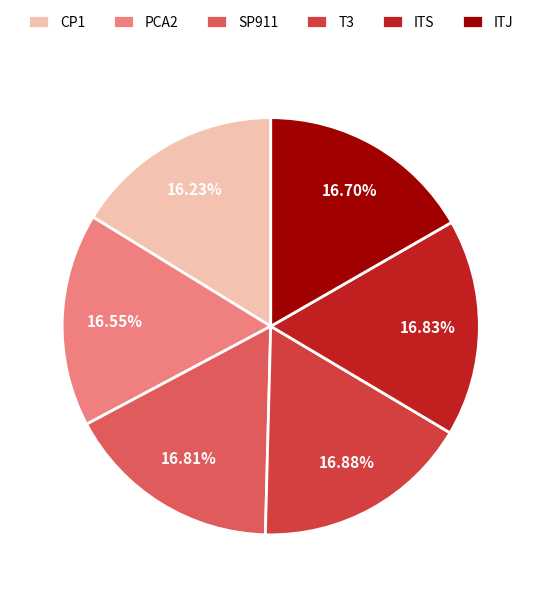

Does any single category account for the majority?

No